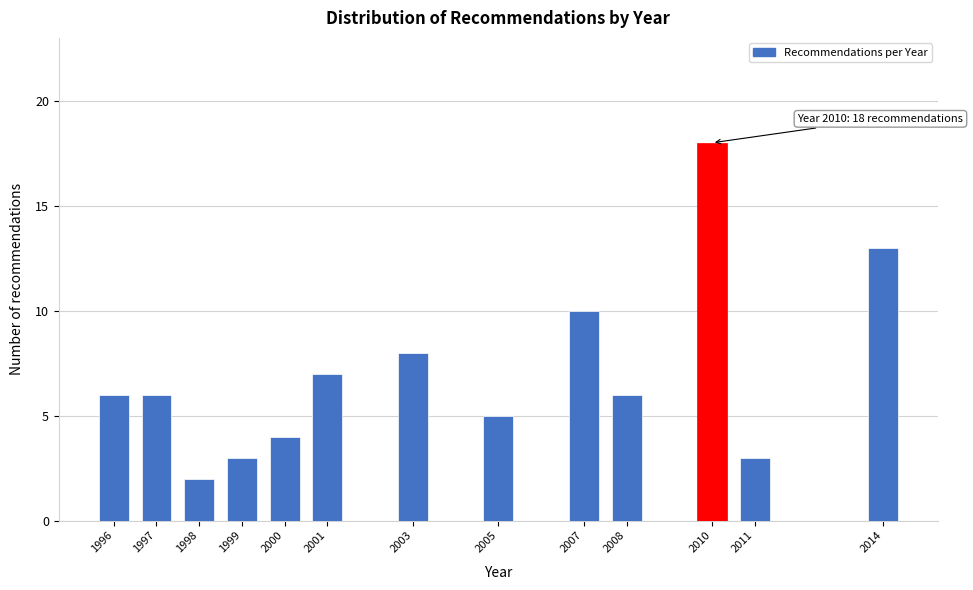

Reading left to right, list all the values displayed in this chart.

1996=6	1997=6	1998=2	1999=3	2000=4	2001=7	2003=8	2005=5	2007=10	2008=6	2010=18	2011=3	2014=13